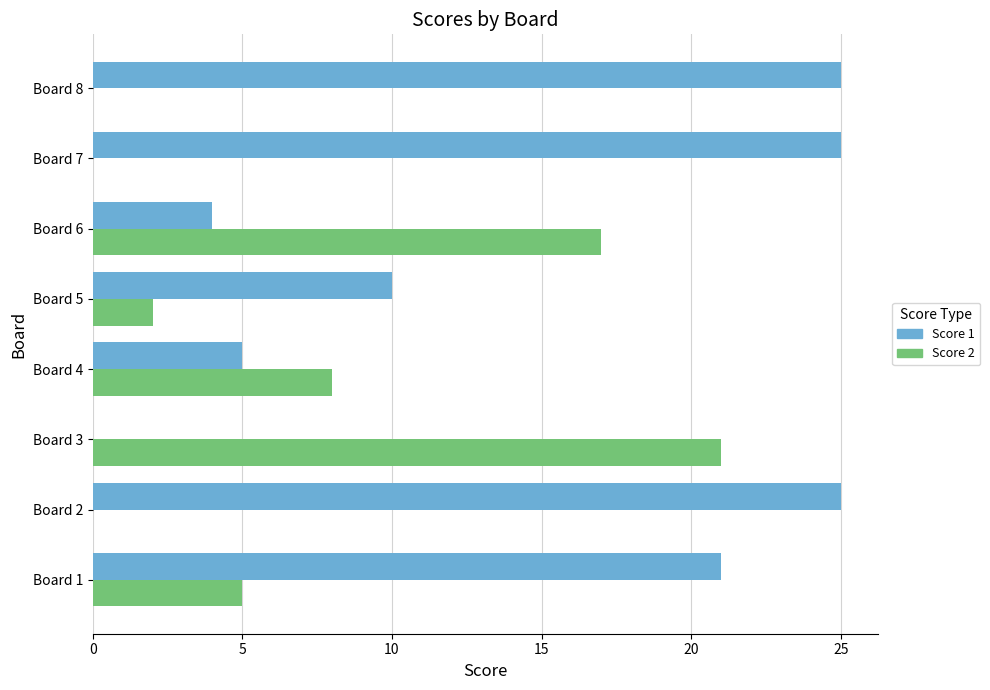

Which series changed the most between Board 1 and Board 6?

Score 1